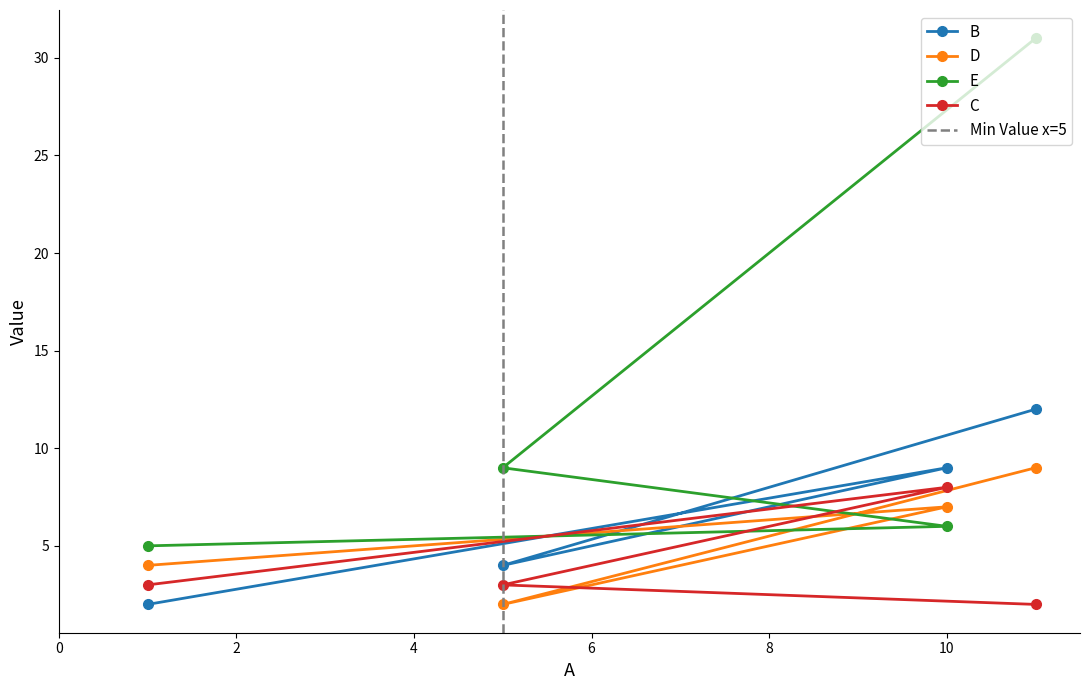

What is the highest value of the C series?

8